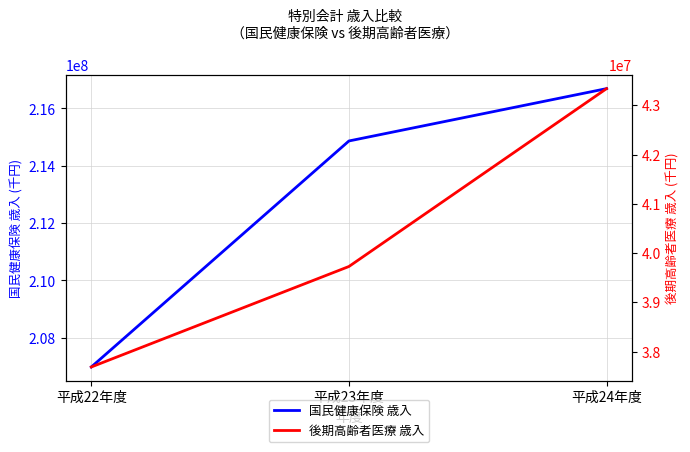

Does the chart have visible grid lines?

Yes